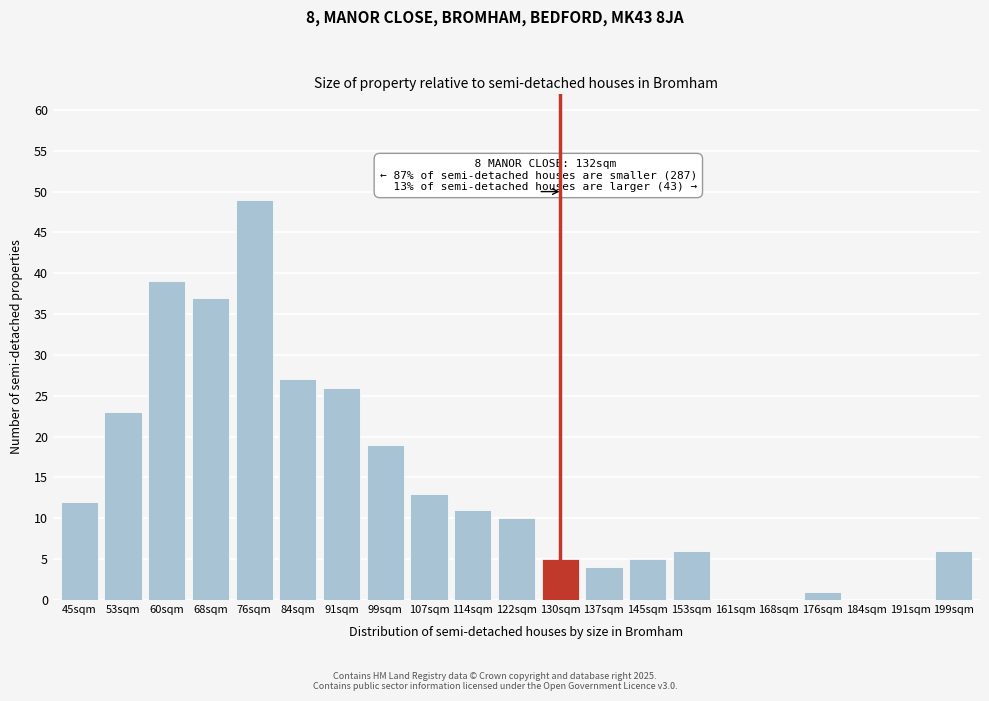

Reading right to left, list all the values displayed in this chart.

199sqm=6	191sqm=0	184sqm=0	176sqm=1	168sqm=0	161sqm=0	153sqm=6	145sqm=5	137sqm=4	130sqm=5	122sqm=10	114sqm=11	107sqm=13	99sqm=19	91sqm=26	84sqm=27	76sqm=49	68sqm=37	60sqm=39	53sqm=23	45sqm=12